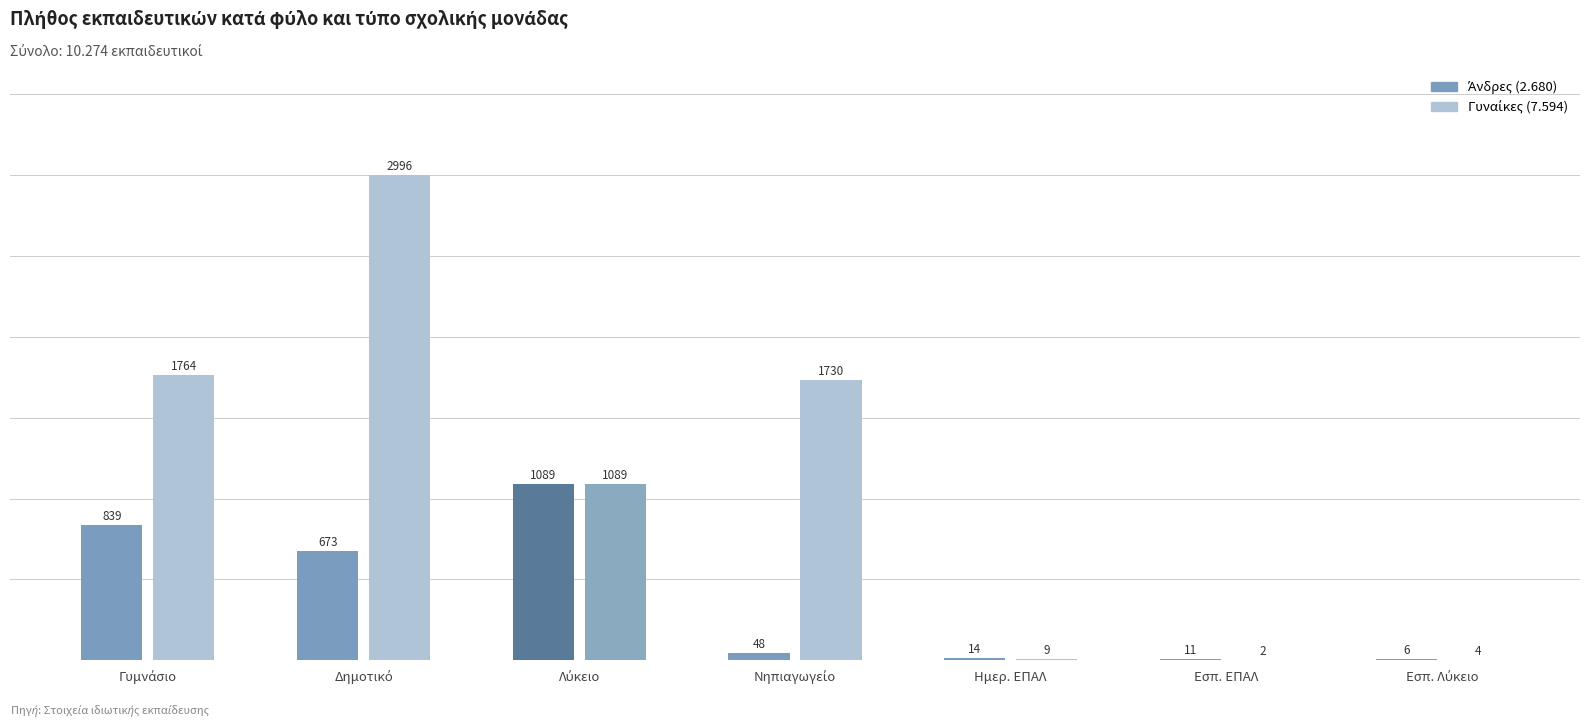

What is the total value across all series at Ημερ. ΕΠΑΛ?

23